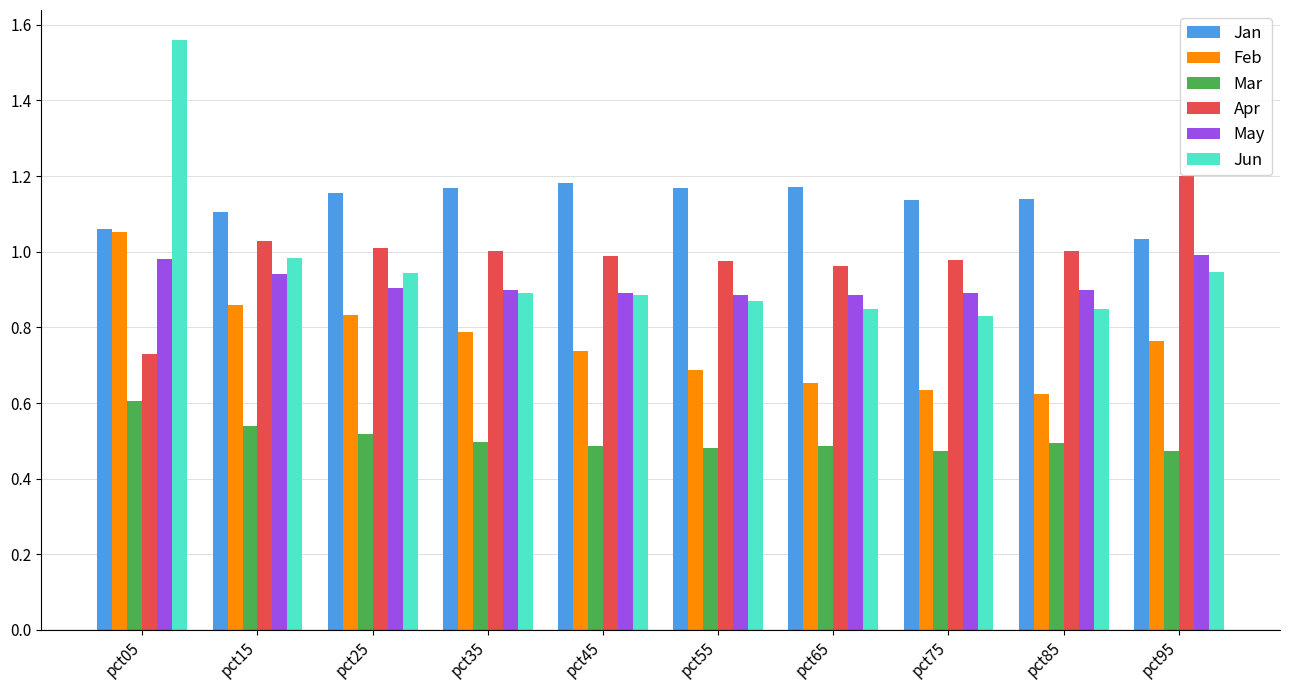

What is the total value across all series at pct25?

5.4